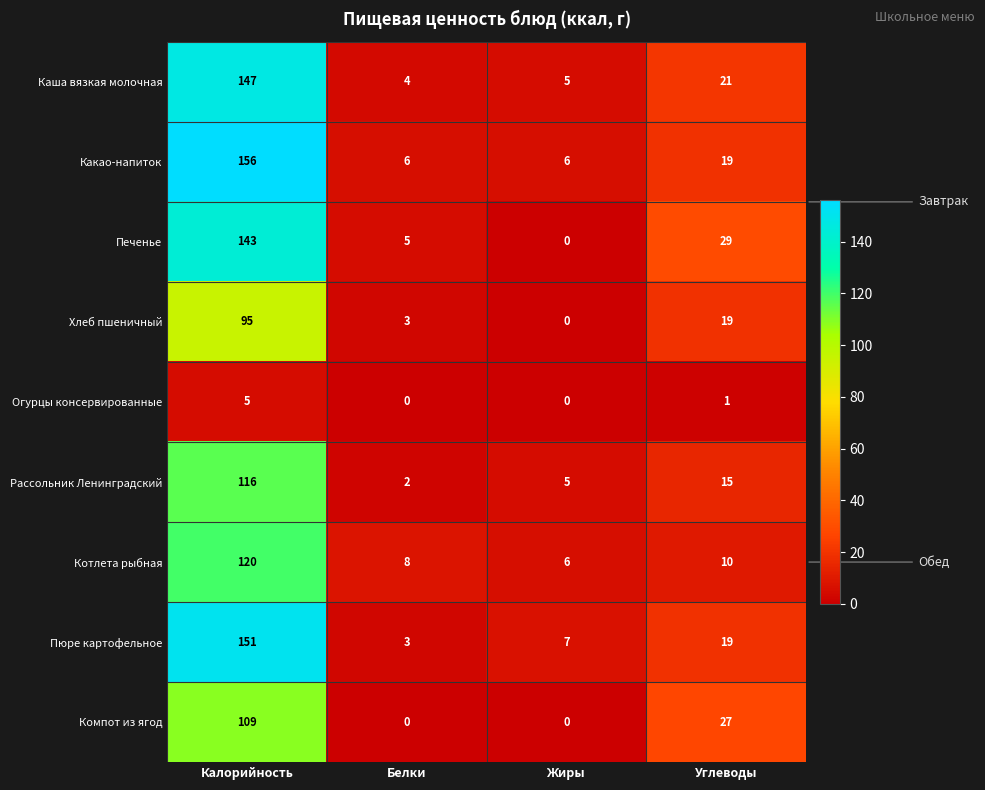

What is the difference between the highest and lowest values at Жиры?

7